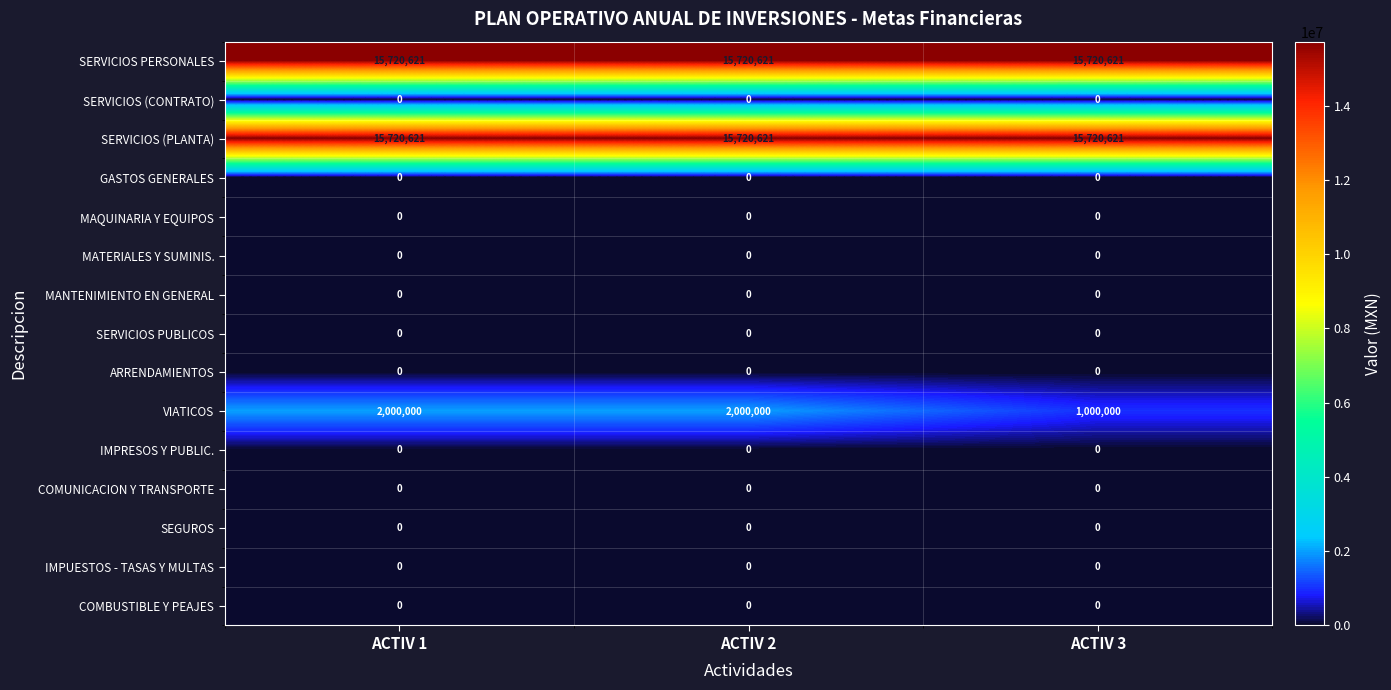

What is the approximate value of VIATICOS at ACTIV 2?

2000000